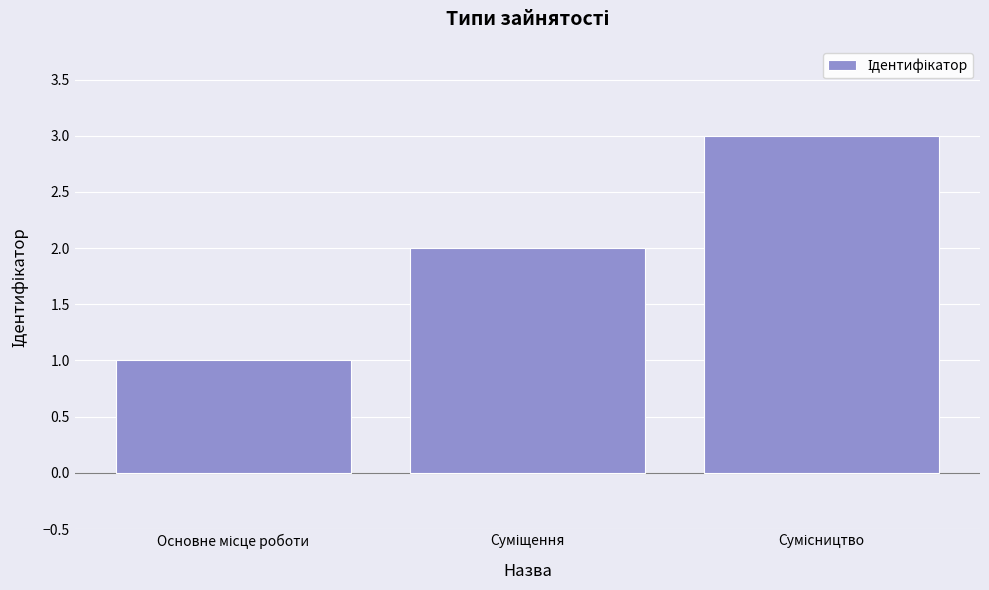

What is the sum of all values?

6